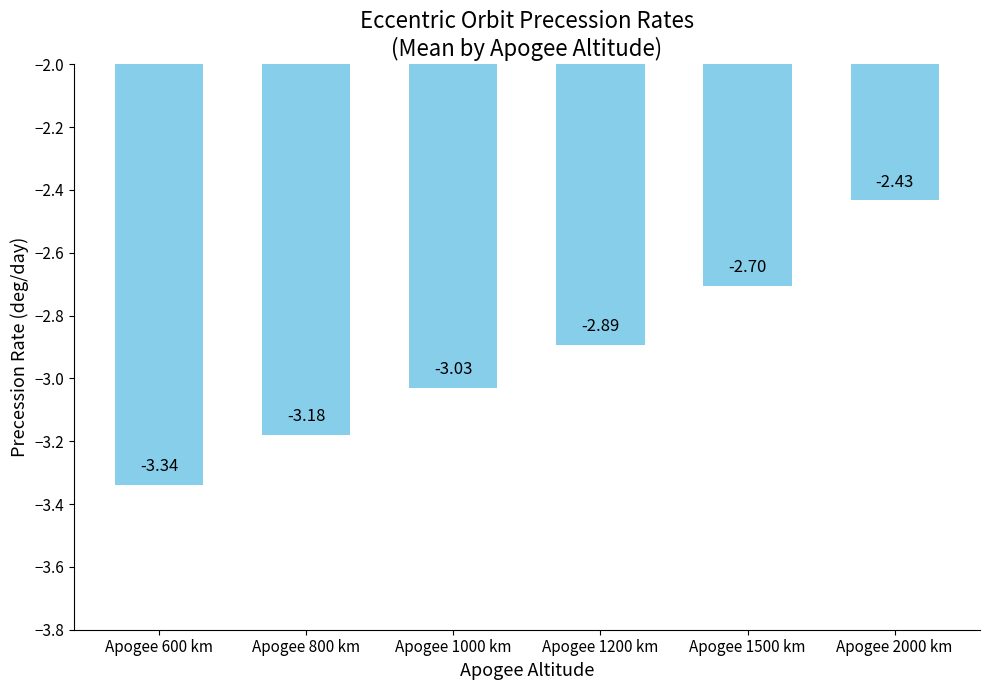

What is the label of the 3rd bar from the left?

Apogee 1000 km